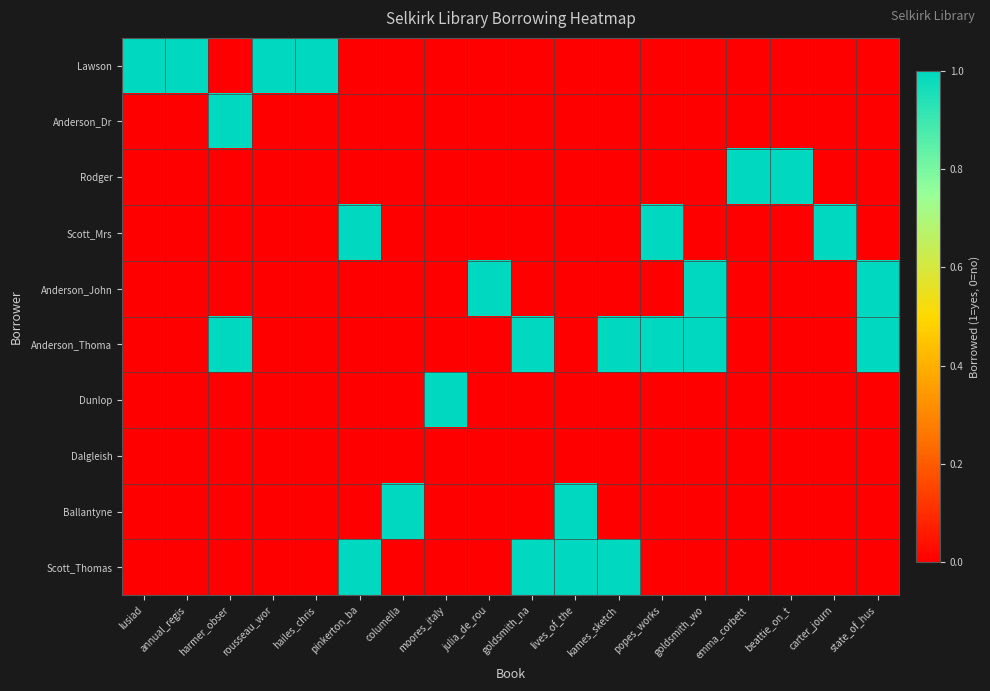

Which label corresponds to the smallest value in the chart?

harmer_obser